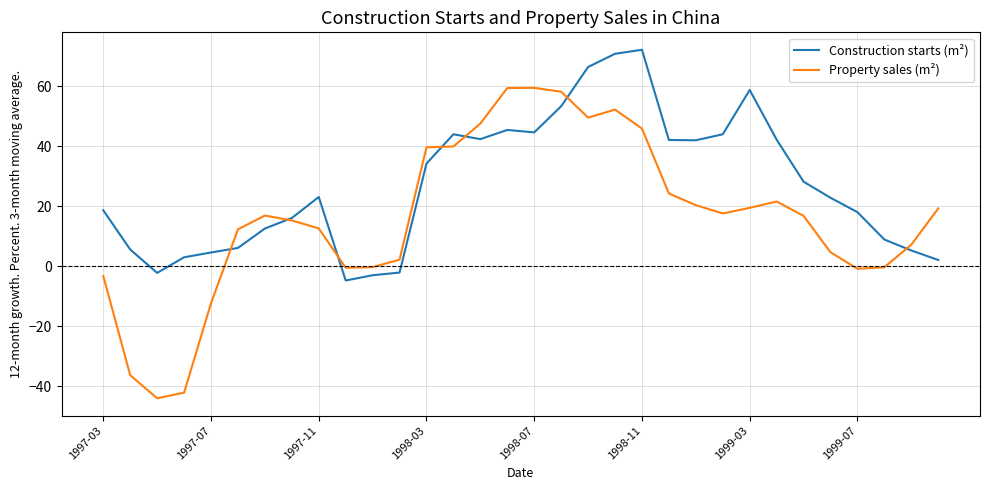

What is the minimum value shown in the chart?

-44.0